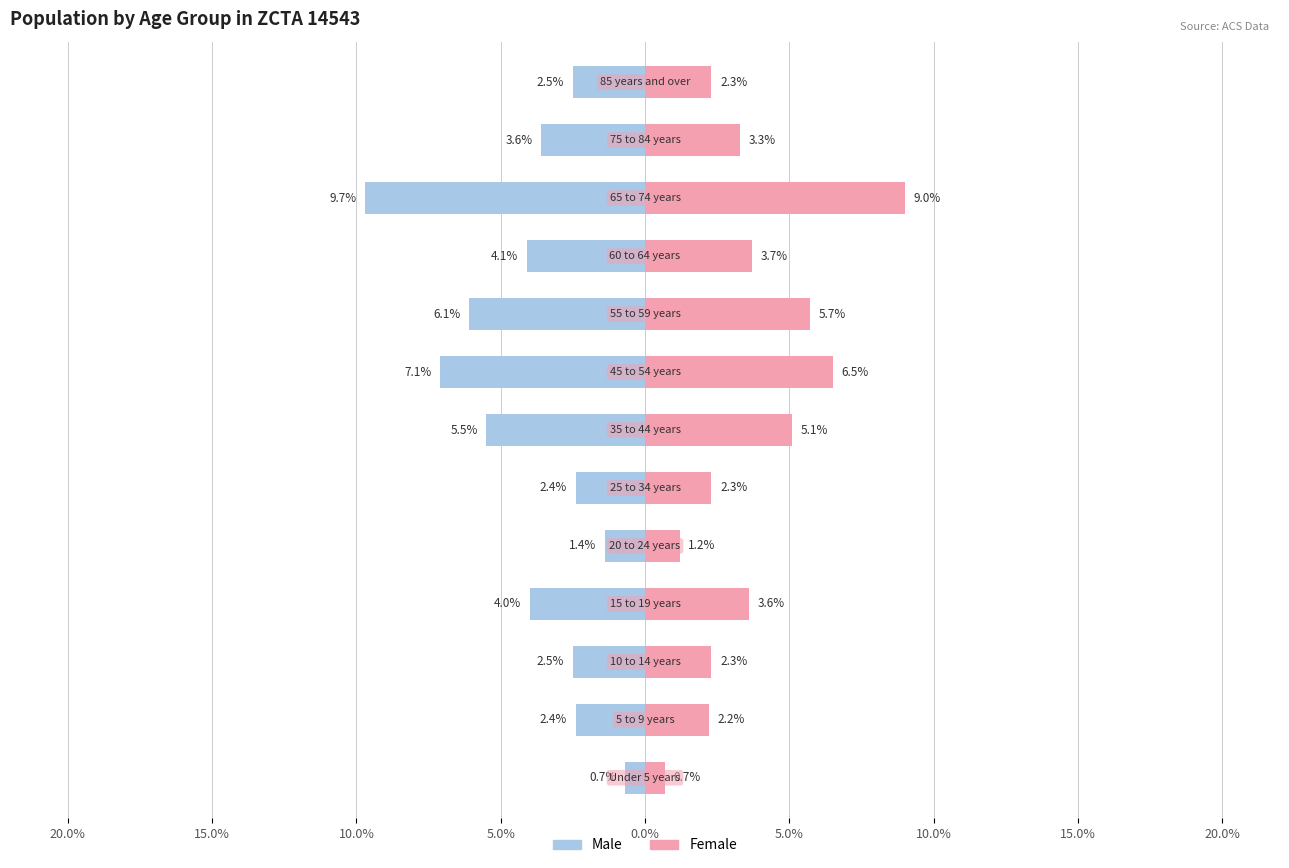

What is the maximum value for Male?

-0.7